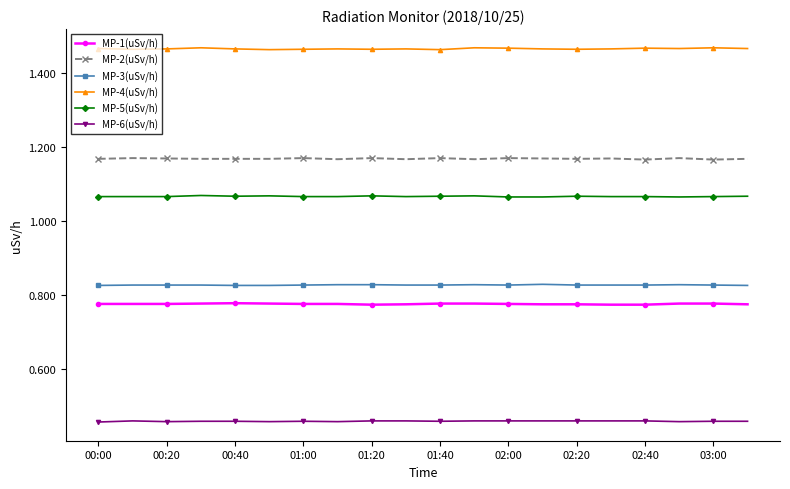

How many MP-3(uSv/h) values are between 0 and 1?

20